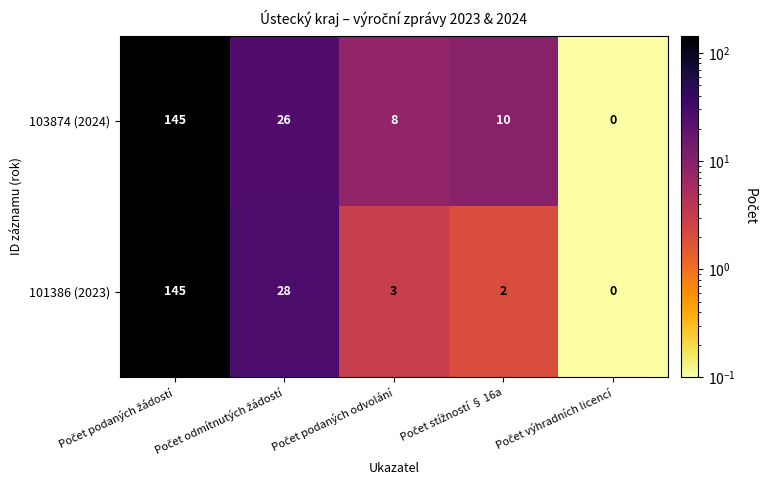

Rank the series by their average value, from highest to lowest.

103874 (2024), 101386 (2023)